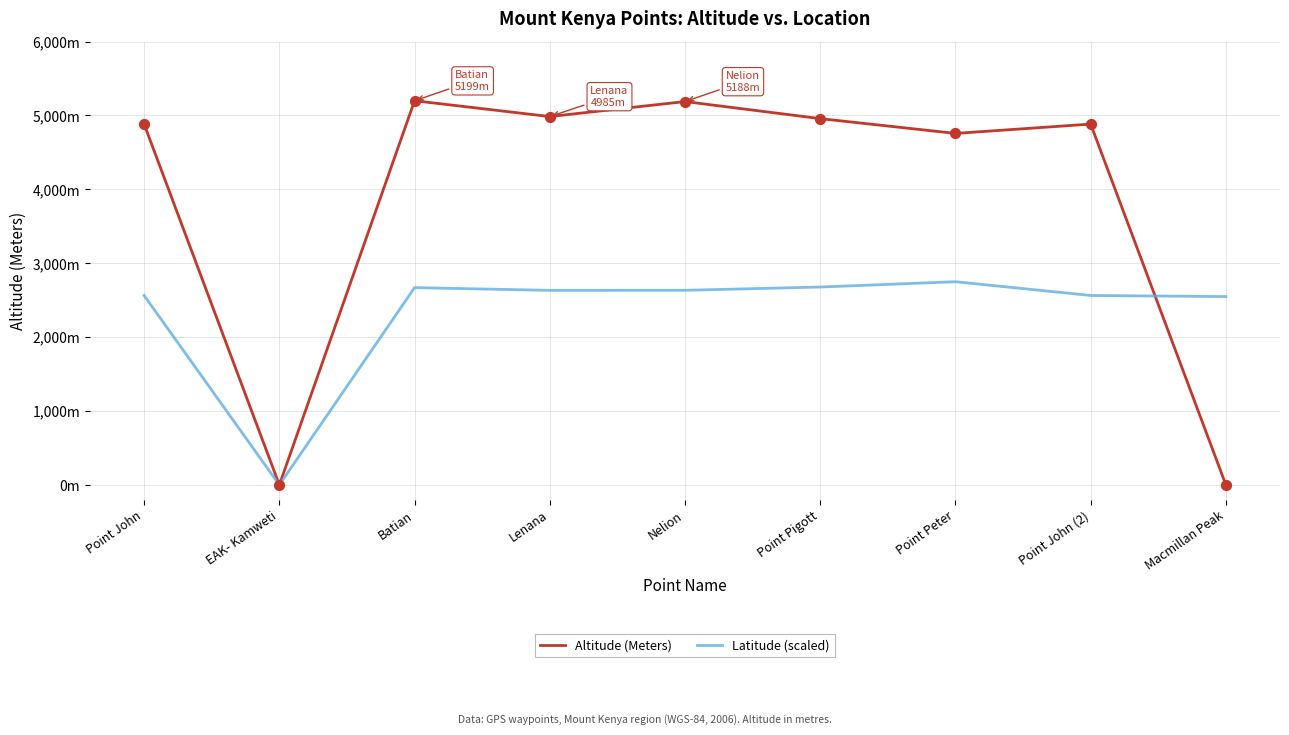

At which category is the sum across all series the highest?

Batian